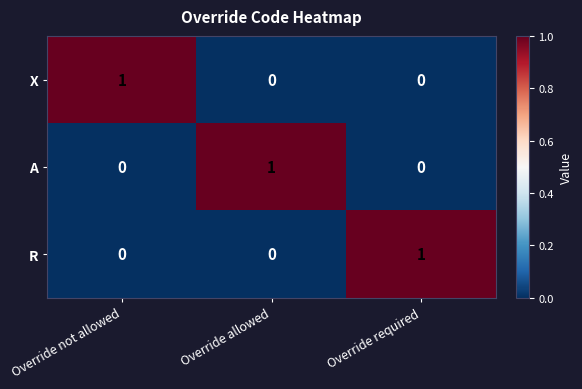

How many R values are between 0 and 1?

3